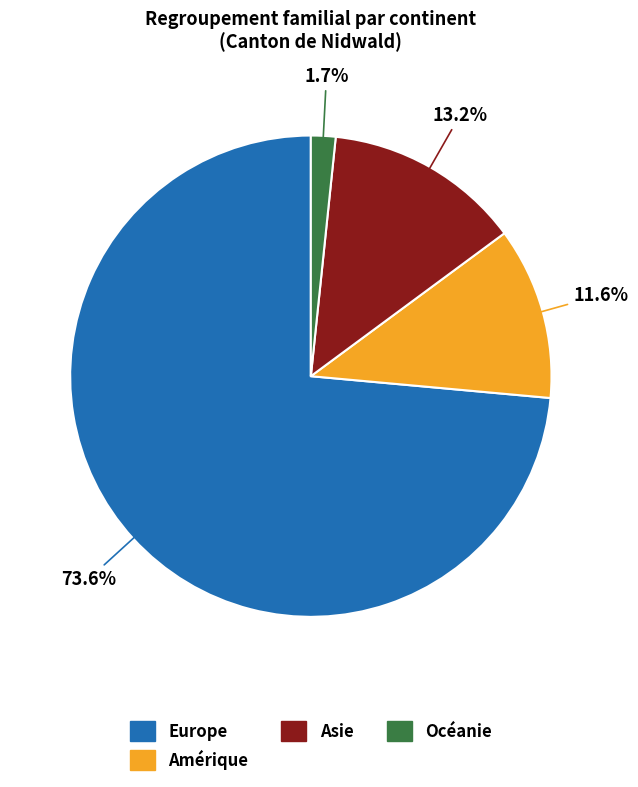

Is there any slice that represents more than half of the pie?

Yes